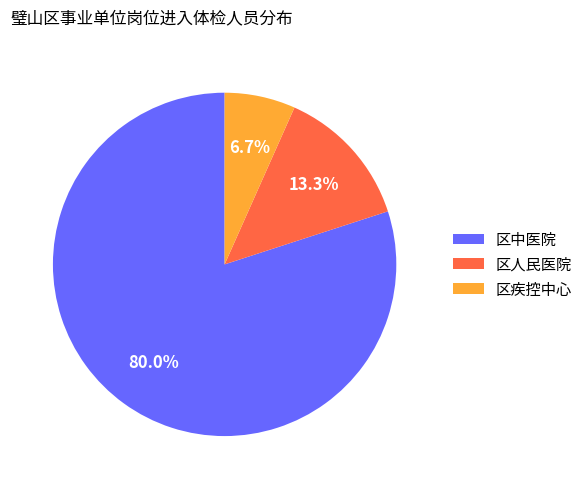

To the nearest percent, what portion does 区人民医院 represent?

13%